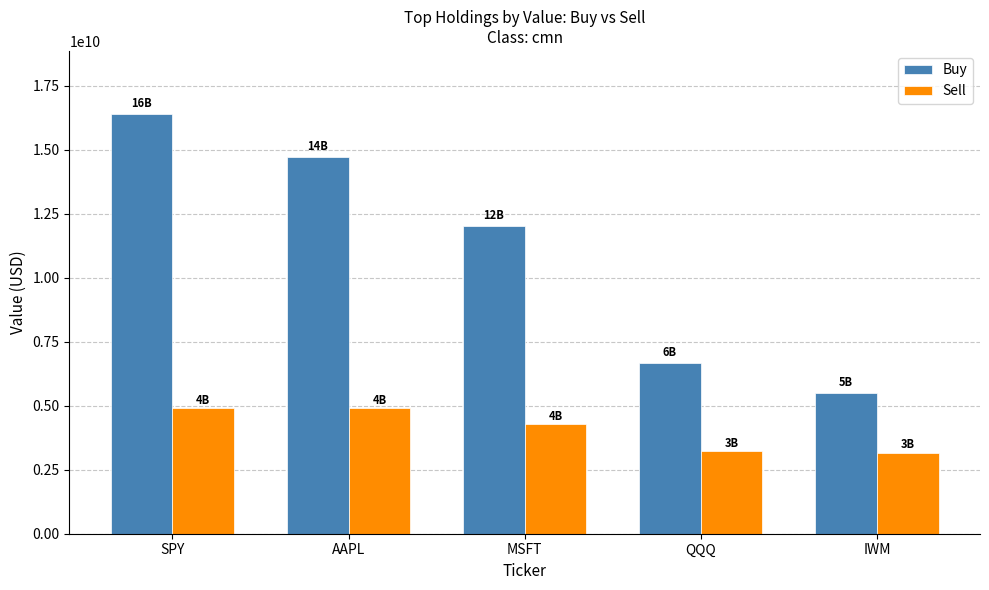

What is the total value across all series at SPY?

21316711681